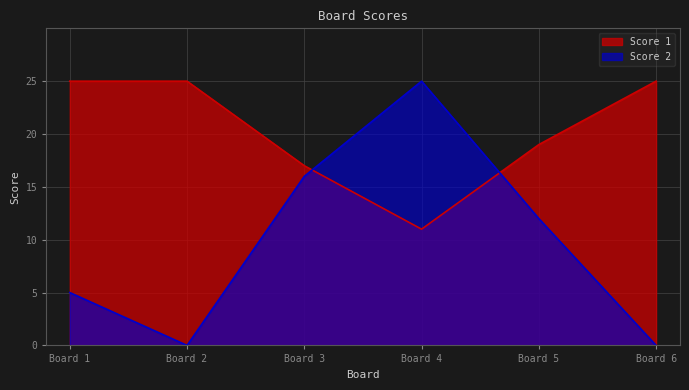

Reading left to right, transcribe all the data shown in this chart.

Score 1: Board 1=25	Board 2=25	Board 3=17	Board 4=11	Board 5=19	Board 6=25
Score 2: Board 1=5	Board 2=0	Board 3=16	Board 4=25	Board 5=12	Board 6=0